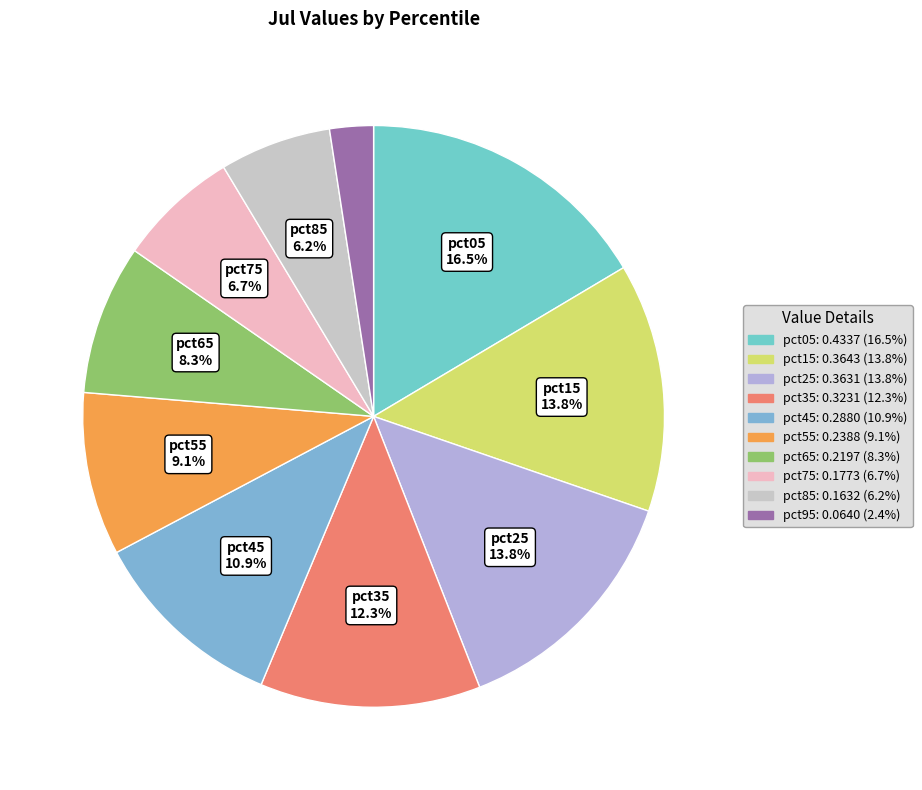

How many segments does this pie chart have?

10